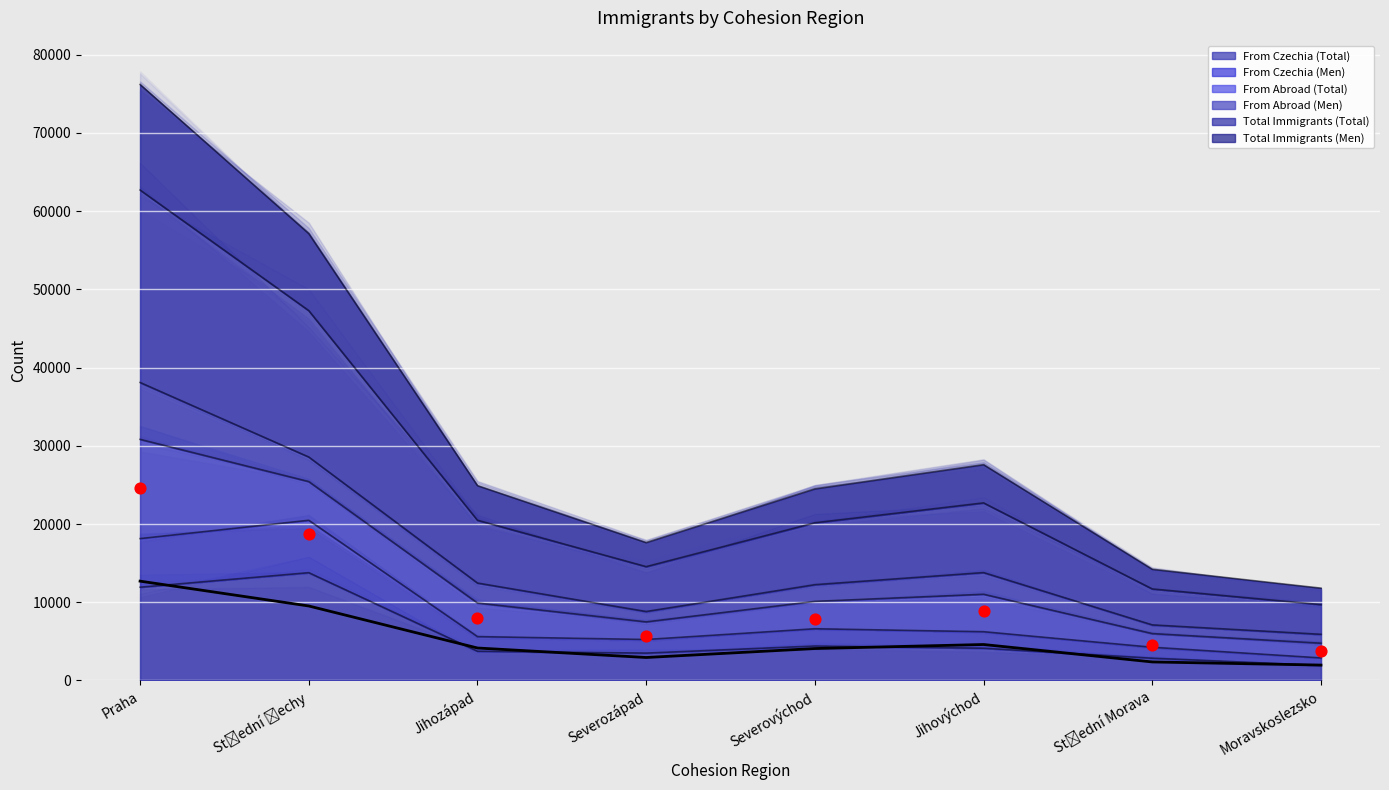

Which series reaches the minimum Y coordinate?

From Czechia (Total)